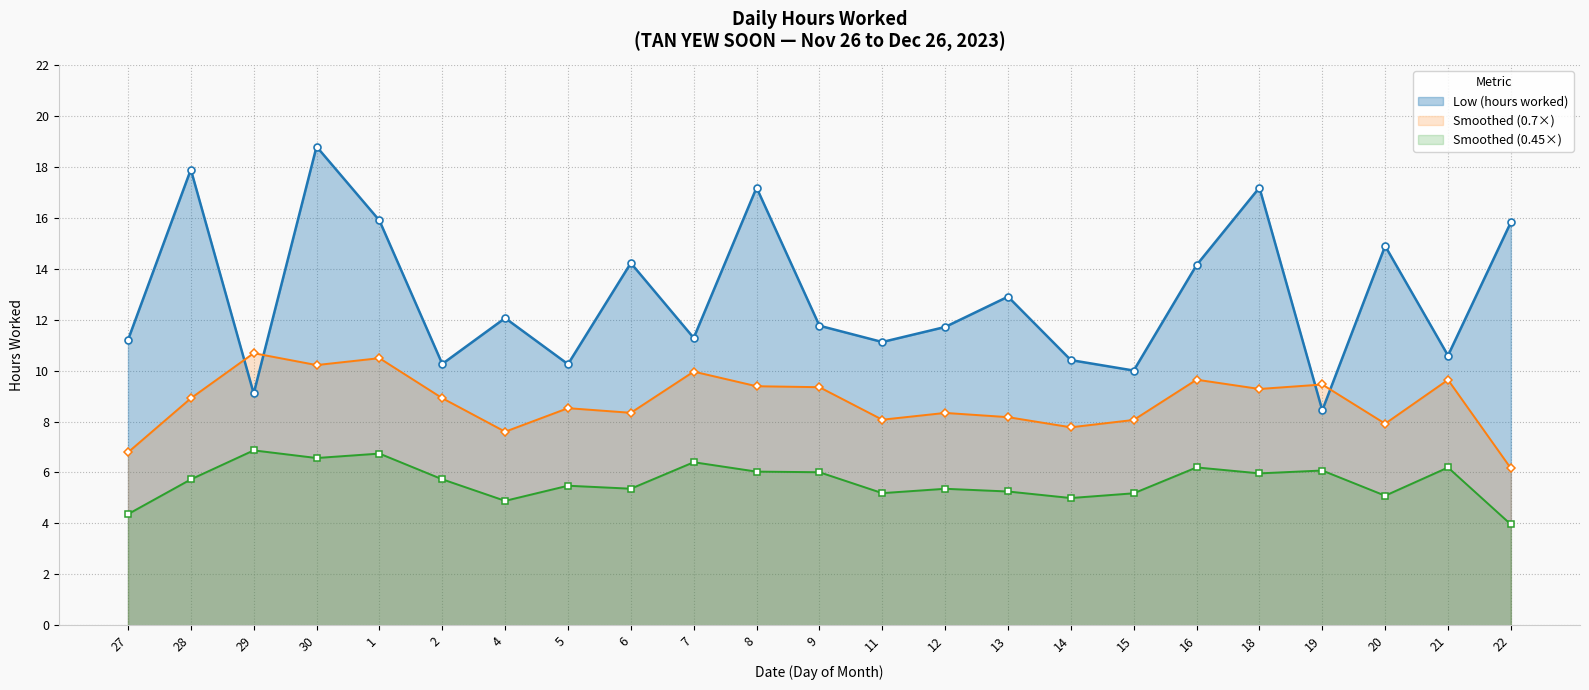

Between 20 and 8, which is larger?

8